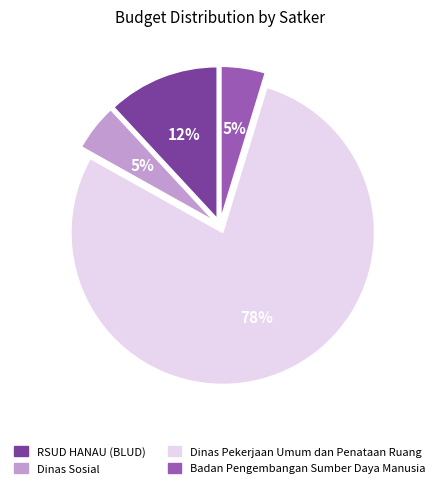

To the nearest percent, what is the difference between the RSUD HANAU (BLUD) and Badan Pengembangan Sumber Daya Manusia slice percentages?

7%